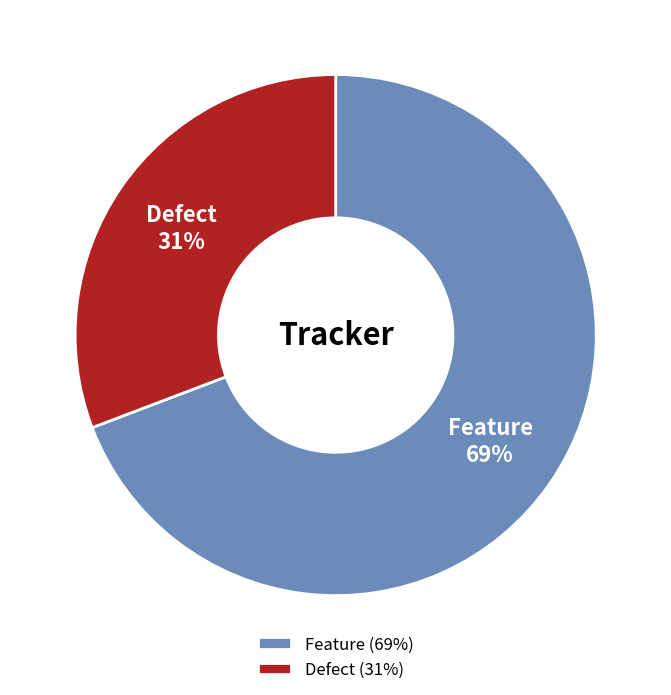

How many segments does this pie chart have?

2